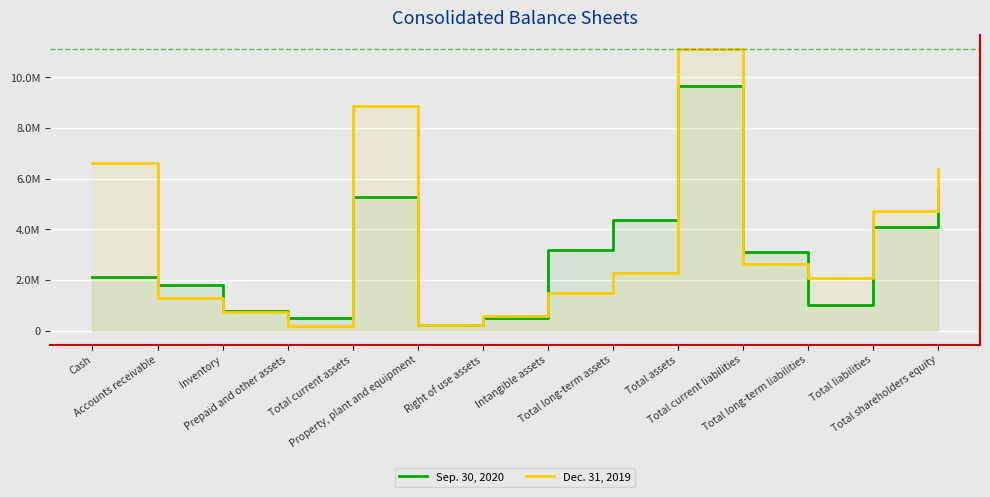

Where is the first local maximum for Dec. 31, 2019?

Total current assets